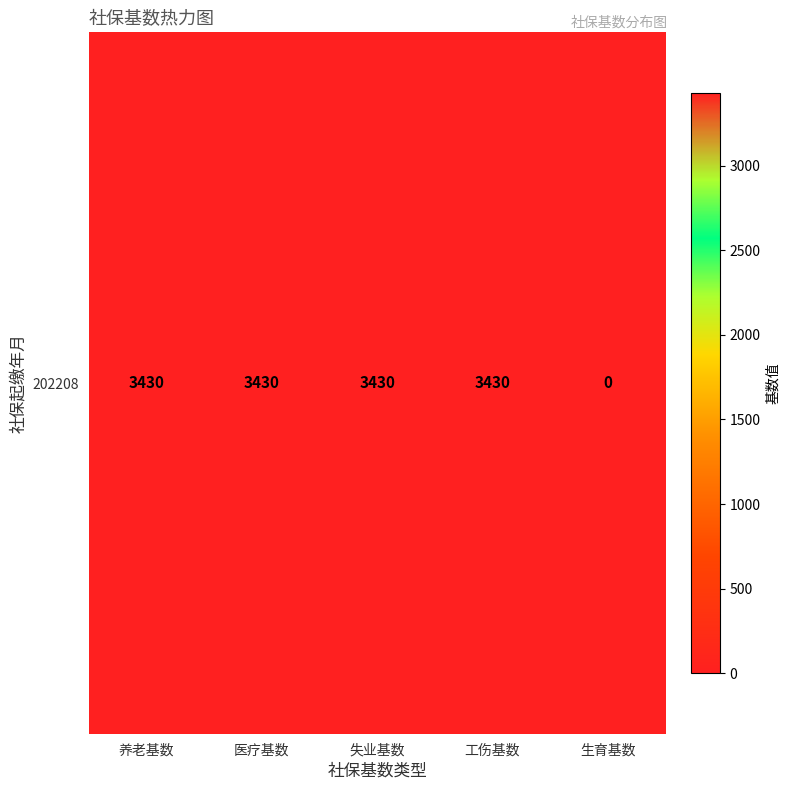

List the labels in order of value, smallest first.

生育基数, 养老基数, 医疗基数, 失业基数, 工伤基数